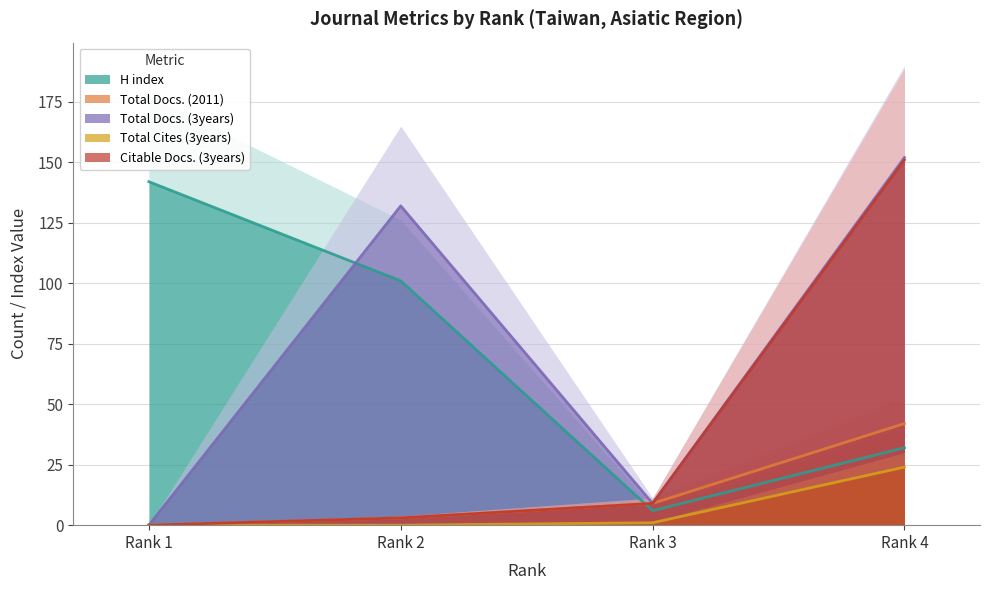

What value does the Total Docs. (2011) series have at Rank 3, to the nearest 10?

10